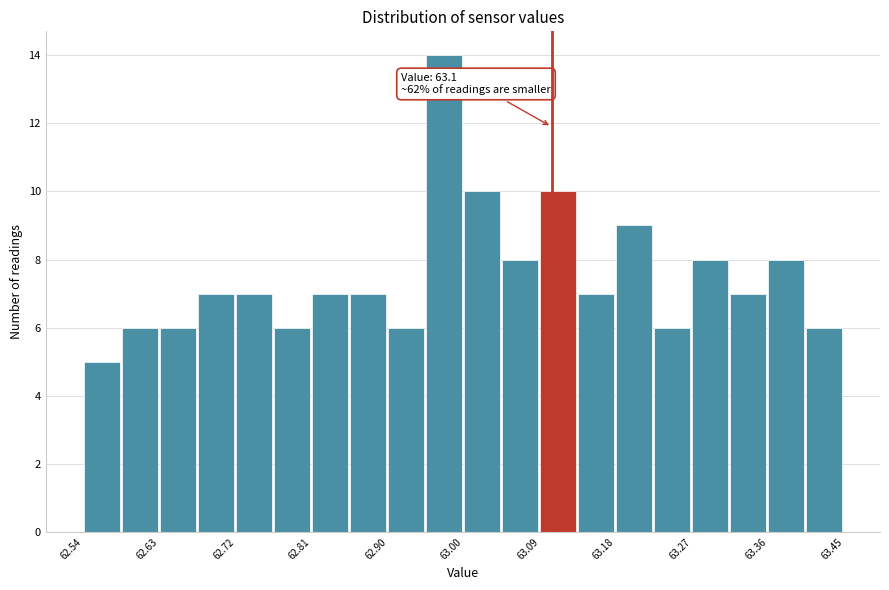

Over which range of the x-axis is the bar tallest?

62.95 to 63.00